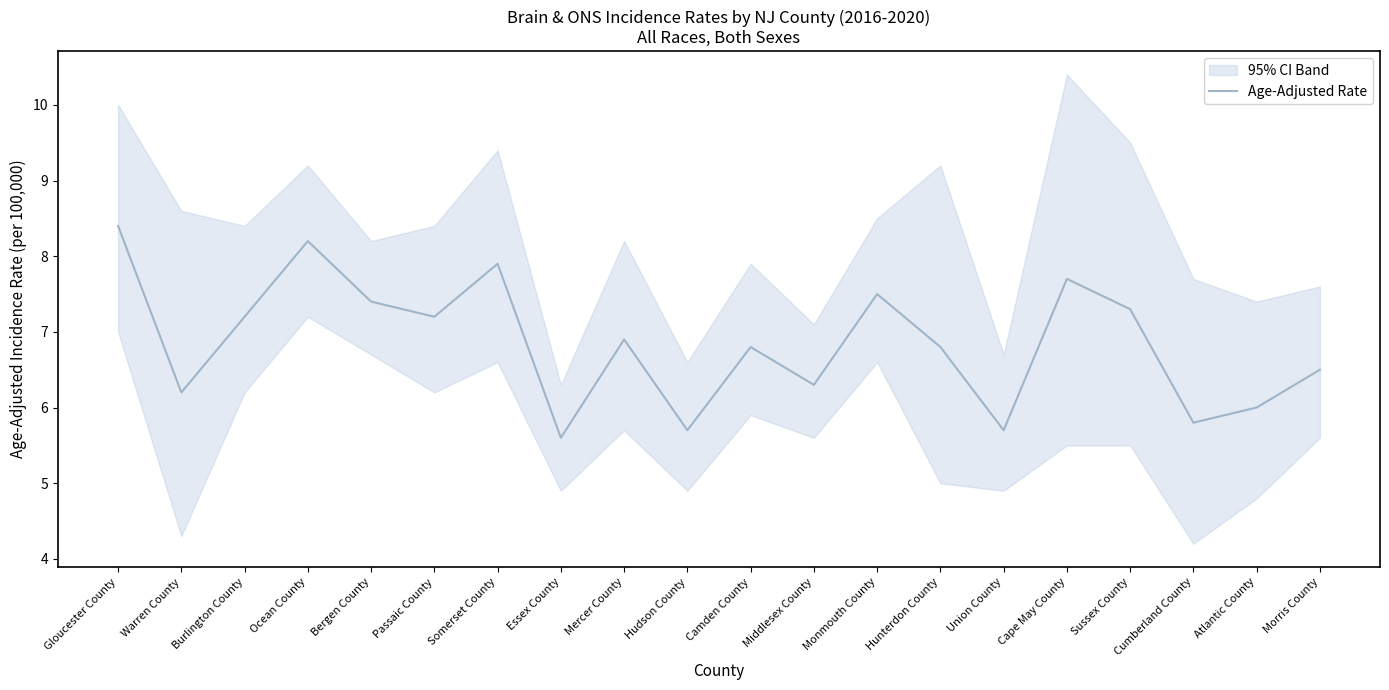

Reading left to right, what are all the values shown in this chart?

Gloucester County=8.4	Warren County=6.2	Burlington County=7.2	Ocean County=8.2	Bergen County=7.4	Passaic County=7.2	Somerset County=7.9	Essex County=5.6	Mercer County=6.9	Hudson County=5.7	Camden County=6.8	Middlesex County=6.3	Monmouth County=7.5	Hunterdon County=6.8	Union County=5.7	Cape May County=7.7	Sussex County=7.3	Cumberland County=5.8	Atlantic County=6.0	Morris County=6.5